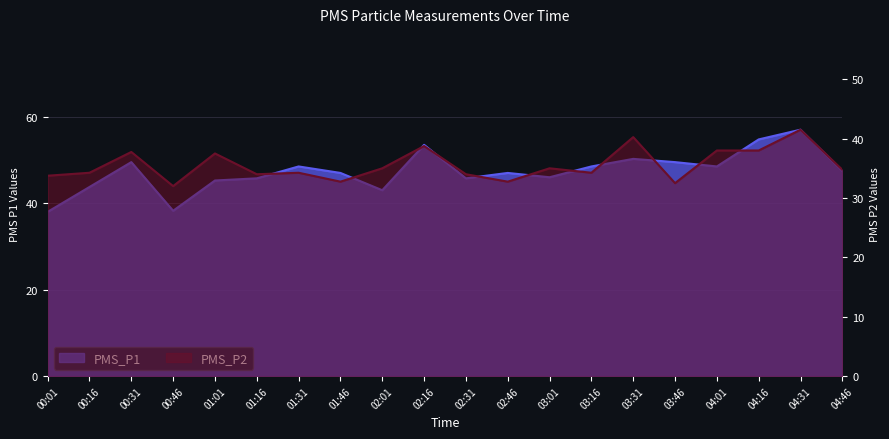

Where is PMS_P1 nearest to the value 47?

01:46